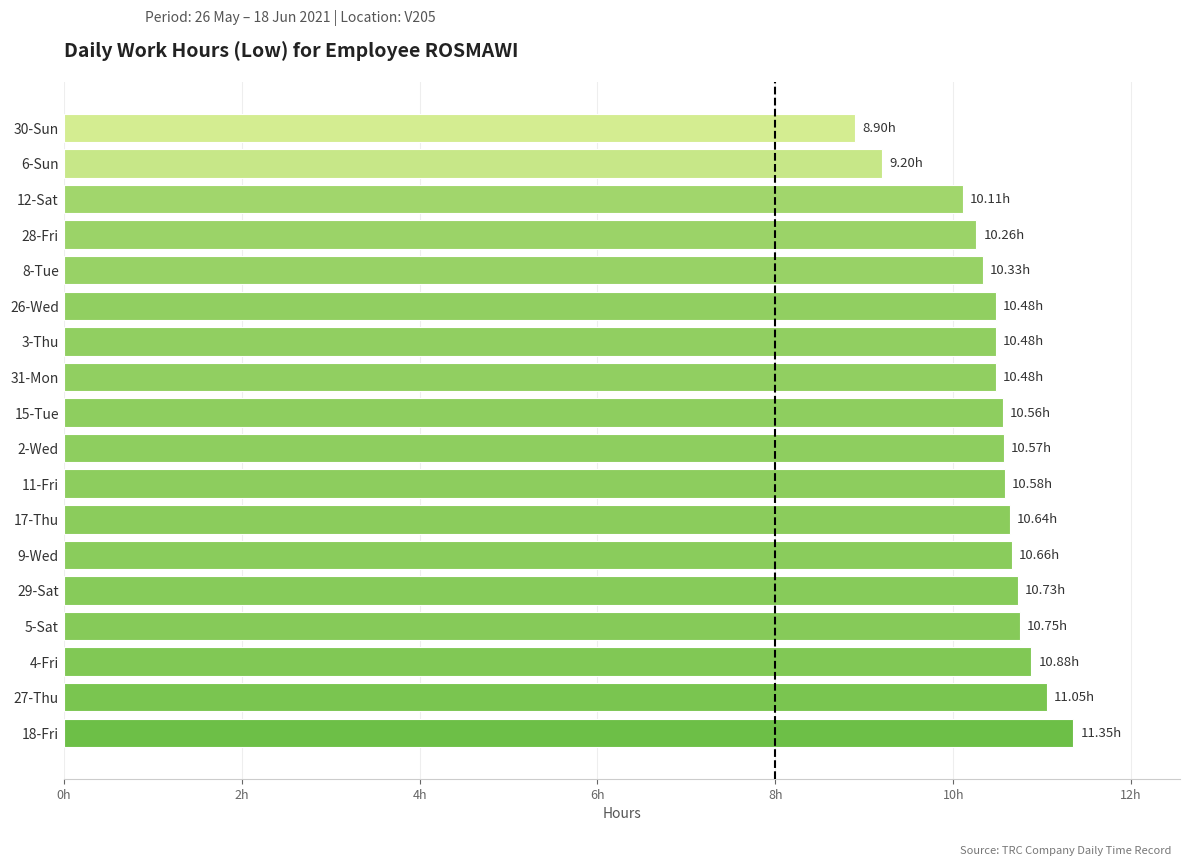

Does the chart contain any negative values?

No